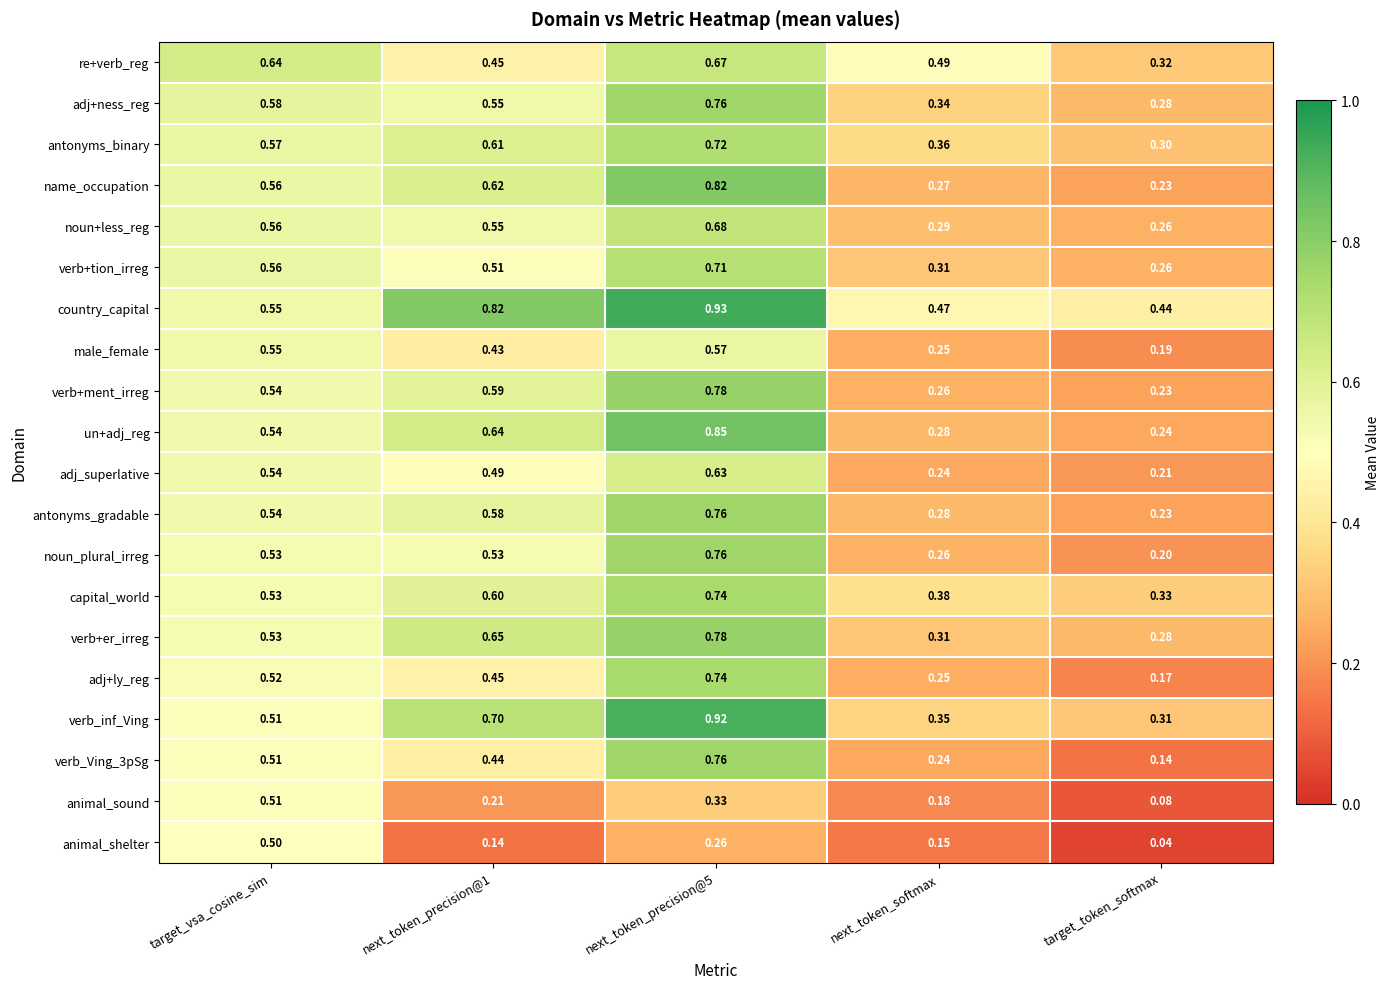

Between target_vsa_cosine_sim and next_token_softmax, which series saw the biggest shift?

animal_shelter